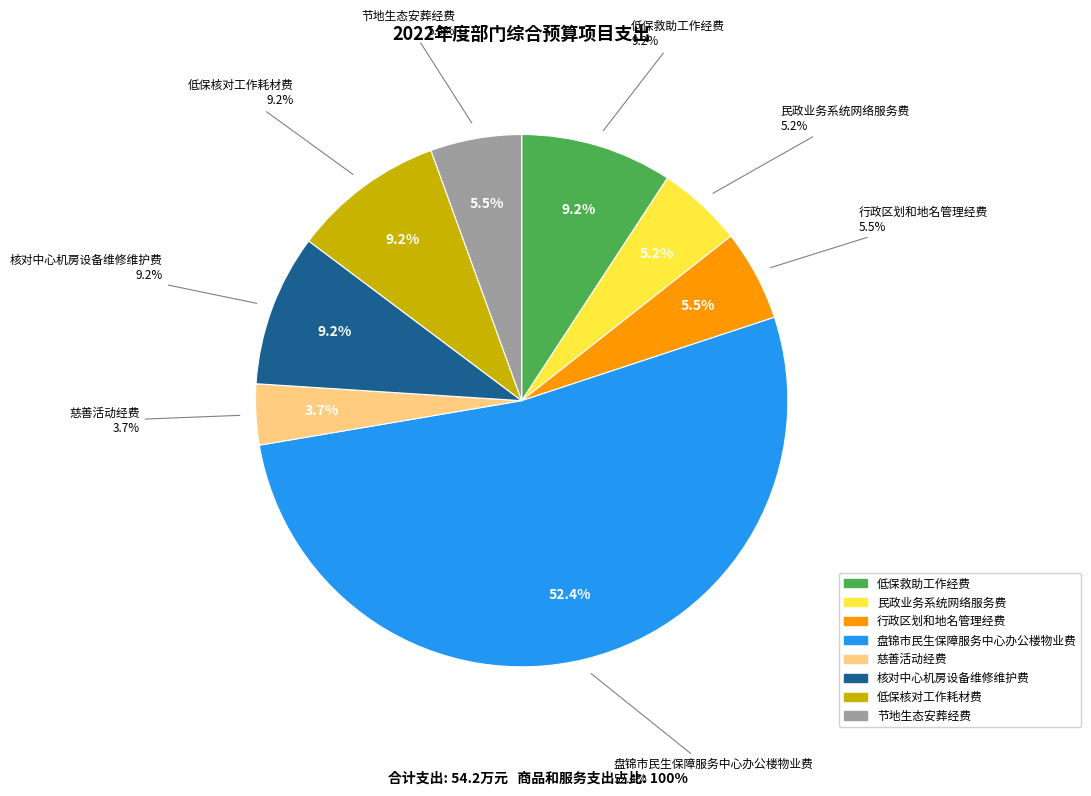

Is it true that 核对中心机房设备维修维护费 is 4% of the pie?

False